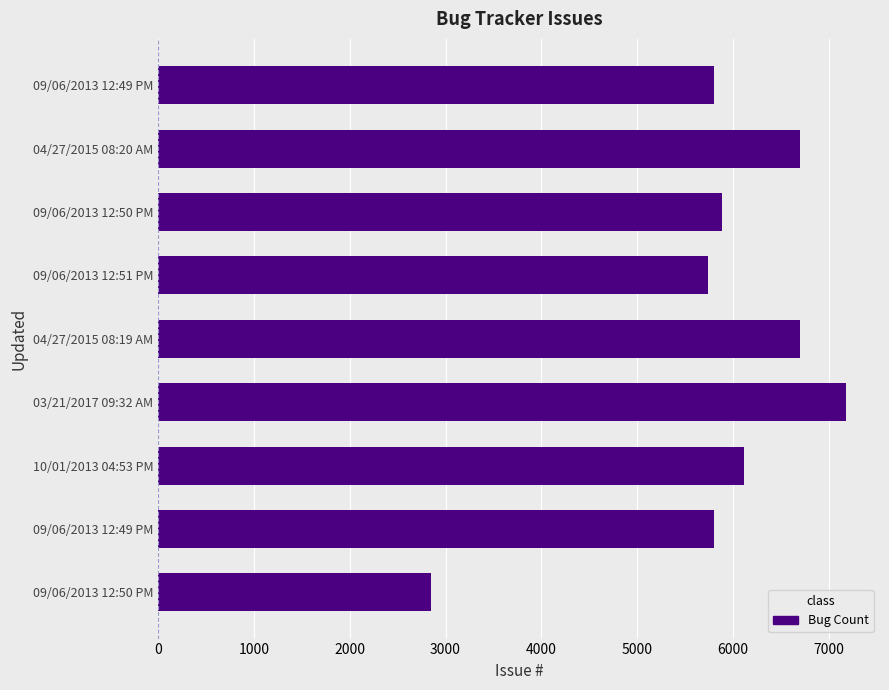

What is the average value?

5863